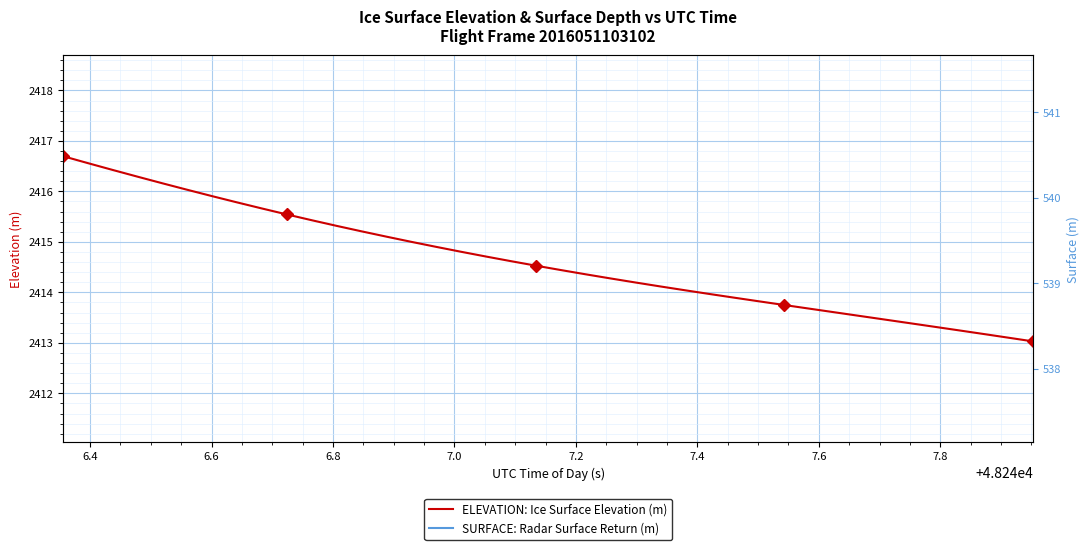

What is the highest value of the ELEVATION: Ice Surface Elevation (m) series?

2416.7